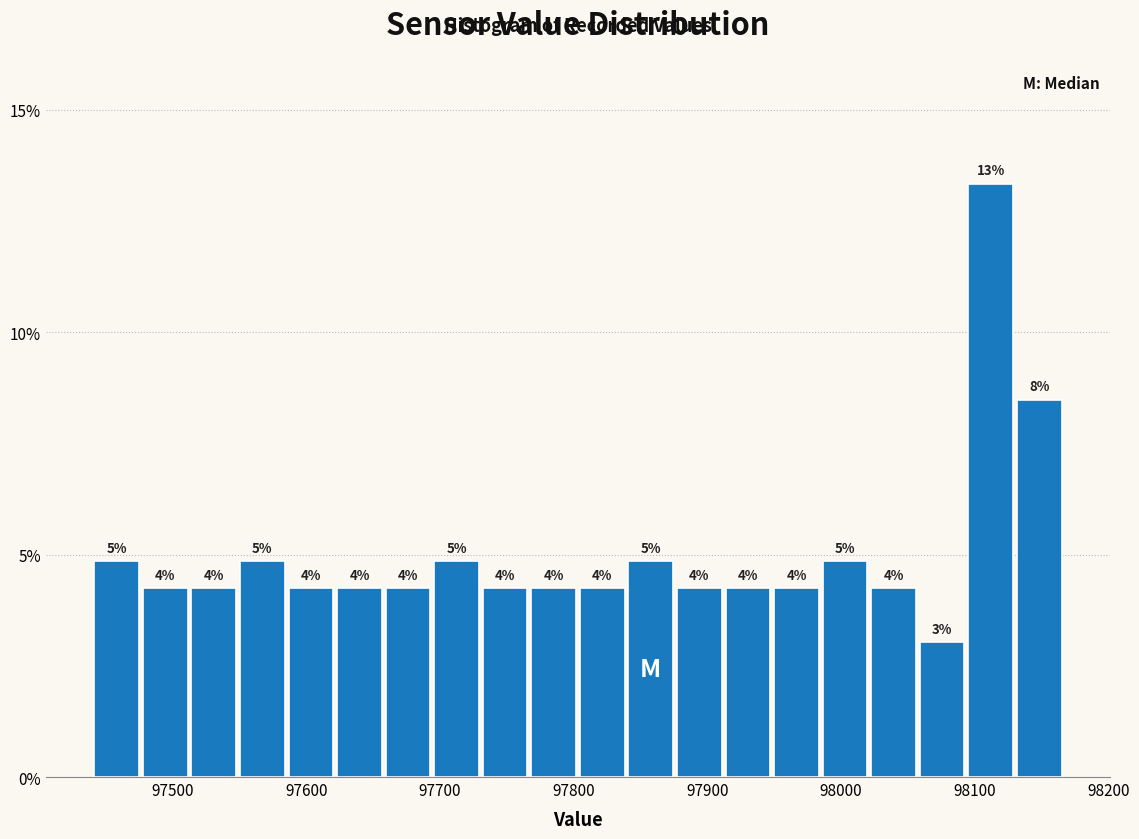

Around what value on the x-axis is the tallest bar? Give the approximate position of its centre, as read against the axis.

98110